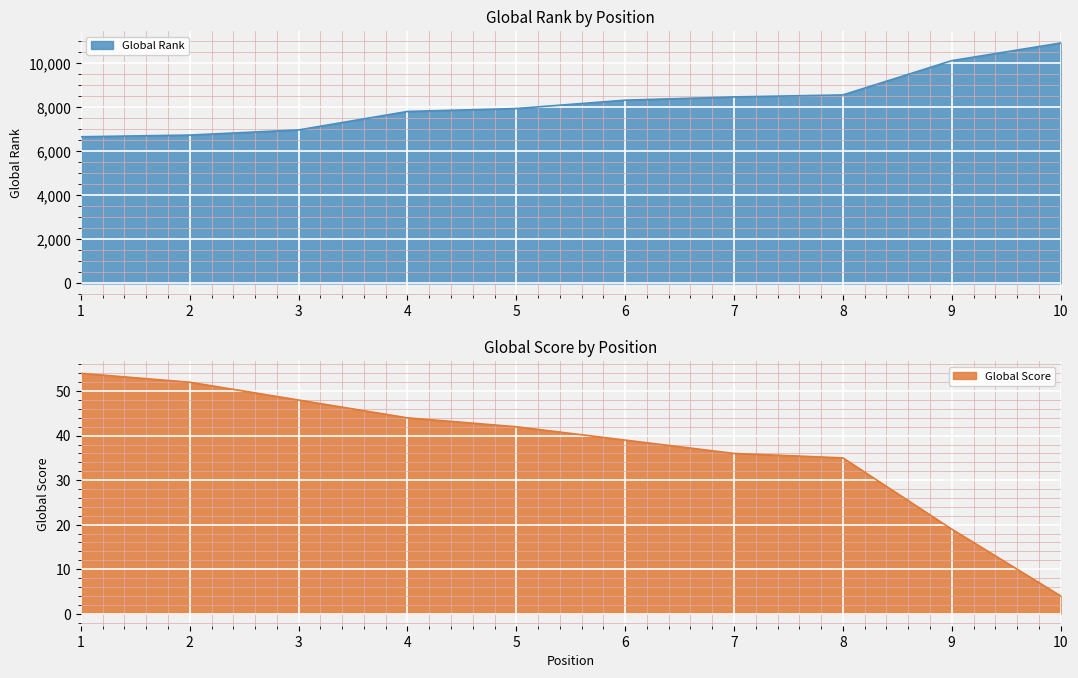

True or false: Global Rank and Global Score cross at least once.

False